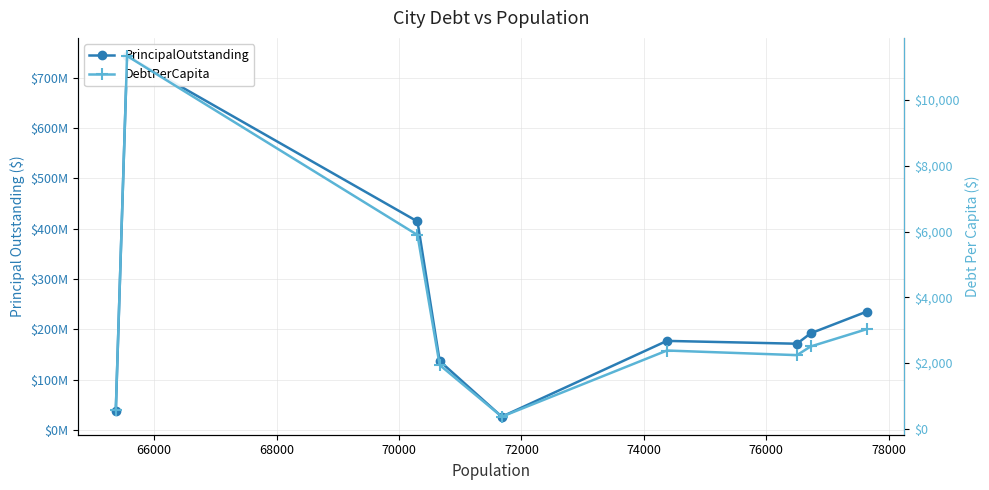

Which series has the largest total across all categories?

PrincipalOutstanding